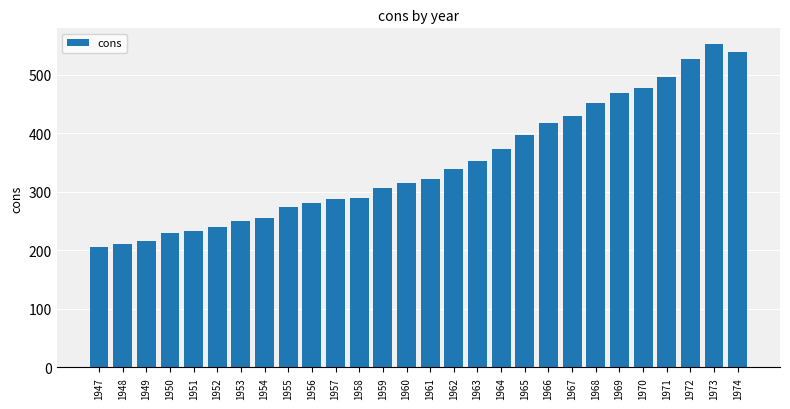

How many bars are there in total?

28